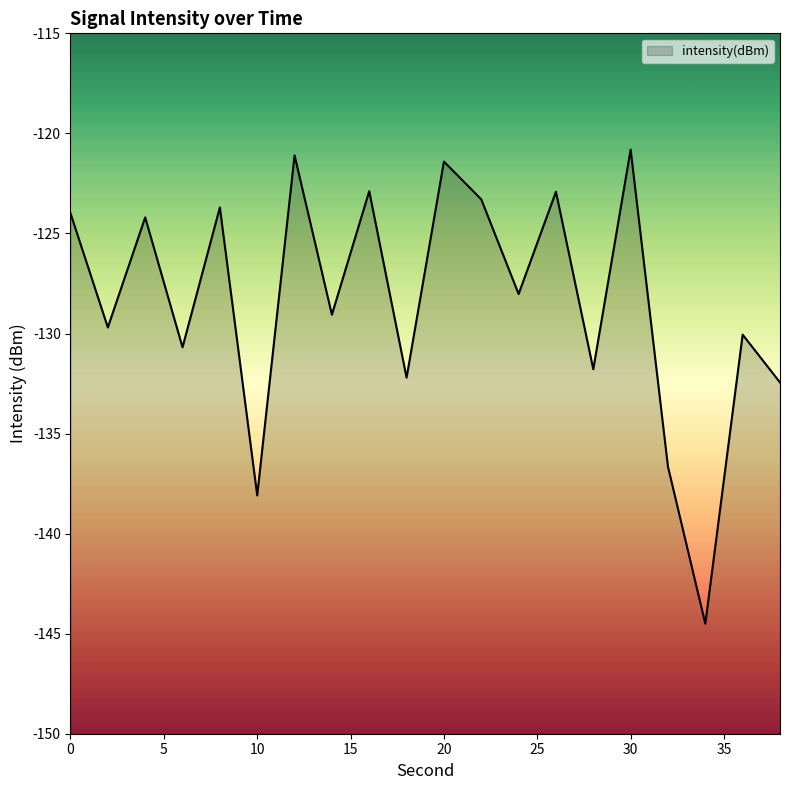

What is the greatest value displayed?

-120.8